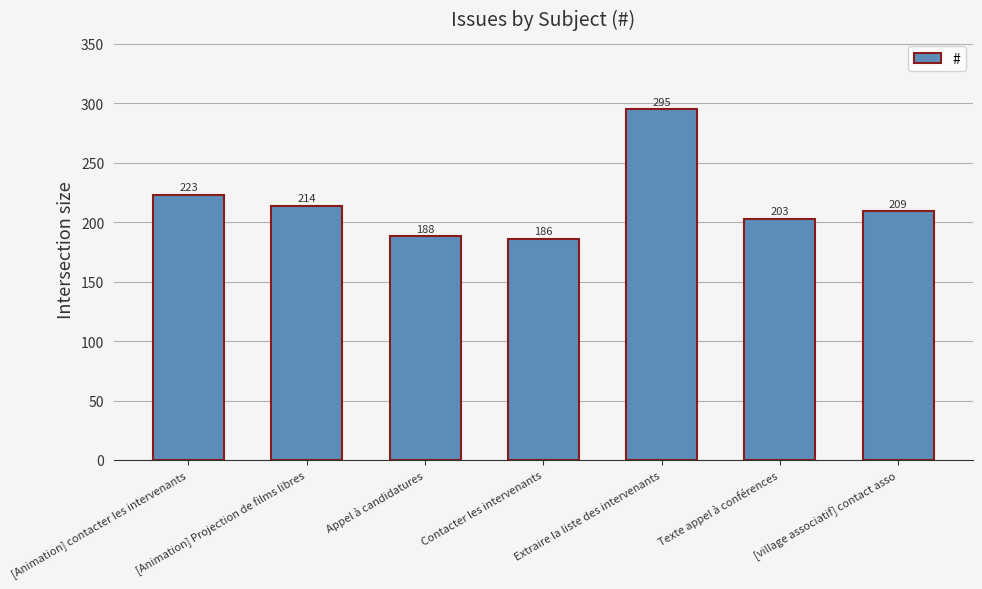

Reading right to left, list all the values displayed in this chart.

209	203	295	186	188	214	223